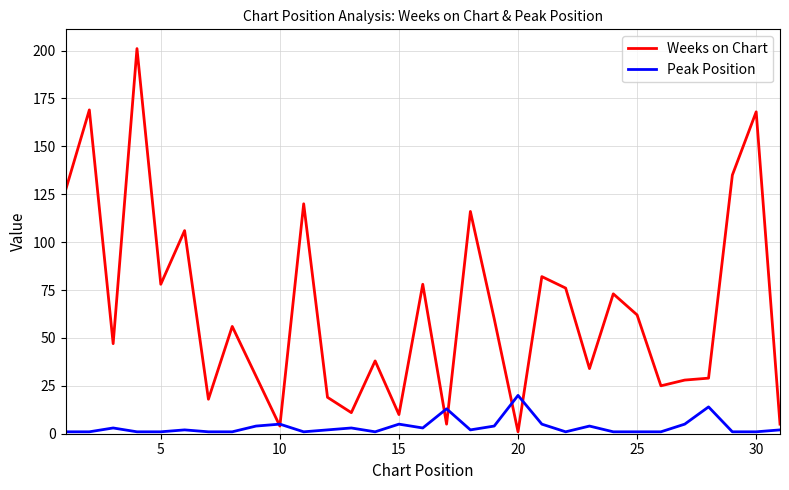

What are all the series names shown in the legend?

Weeks on Chart, Peak Position